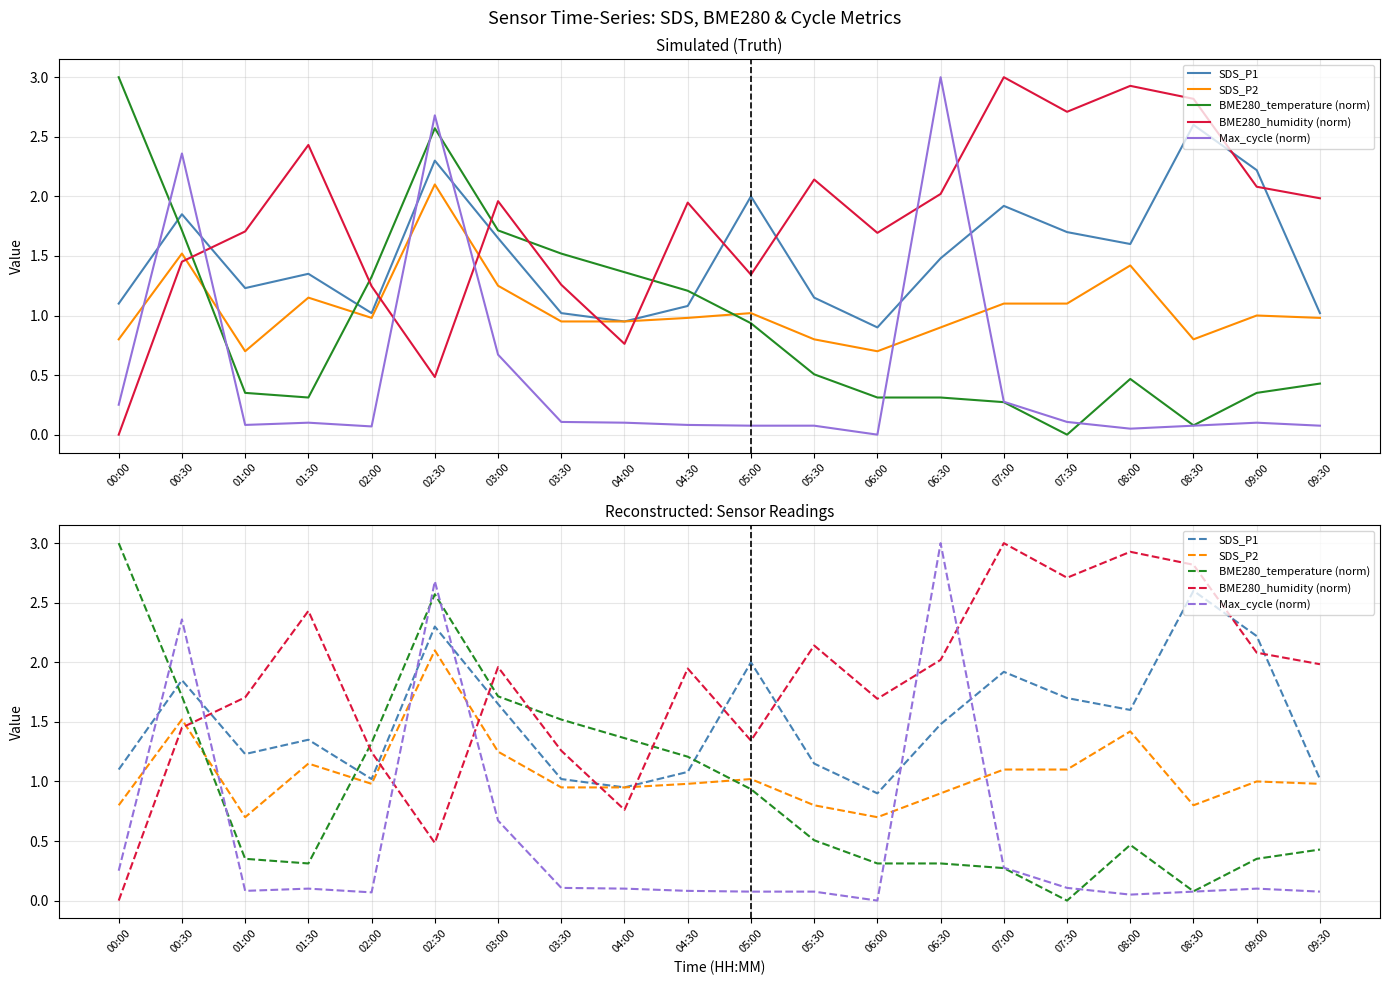

True or false: SDS_P1 has a value of 2.5 at 03:00.

False